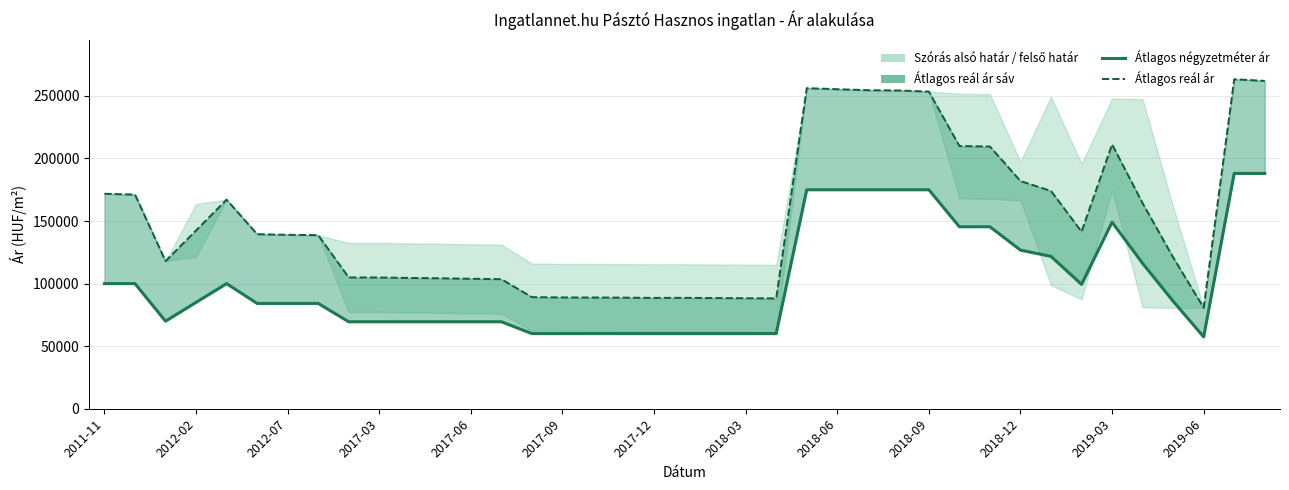

The value of Átlagos reál ár at 17 is 151326. True or false?

False